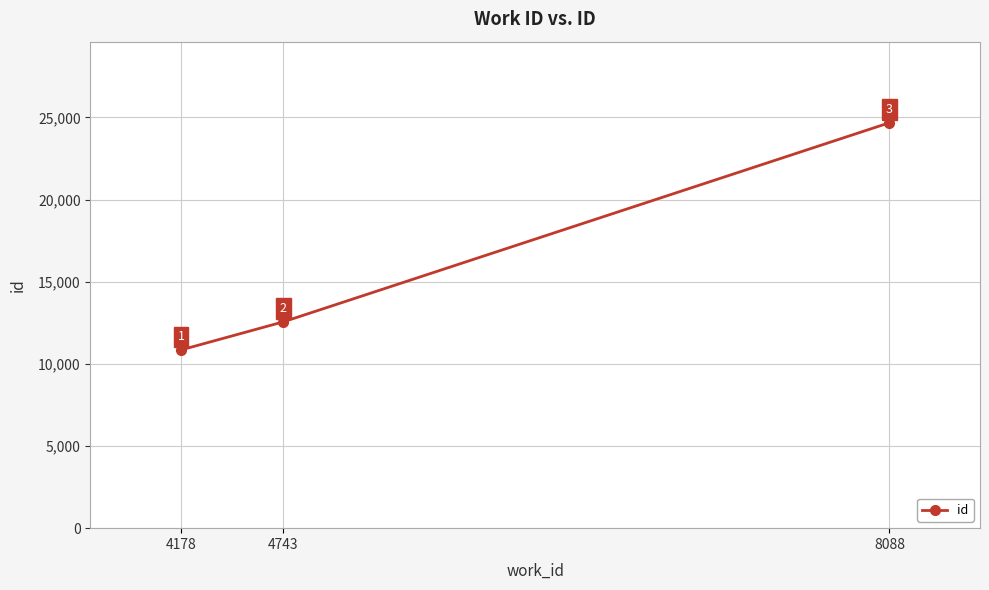

Does the chart have visible grid lines?

Yes